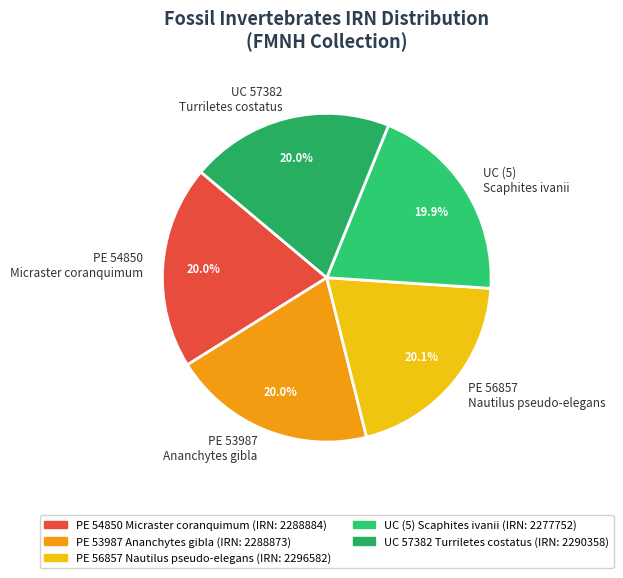

Combined, what portion of the pie is PE 53987 Ananchytes gibla and PE 56857 Nautilus pseudo-elegans?

40.1%